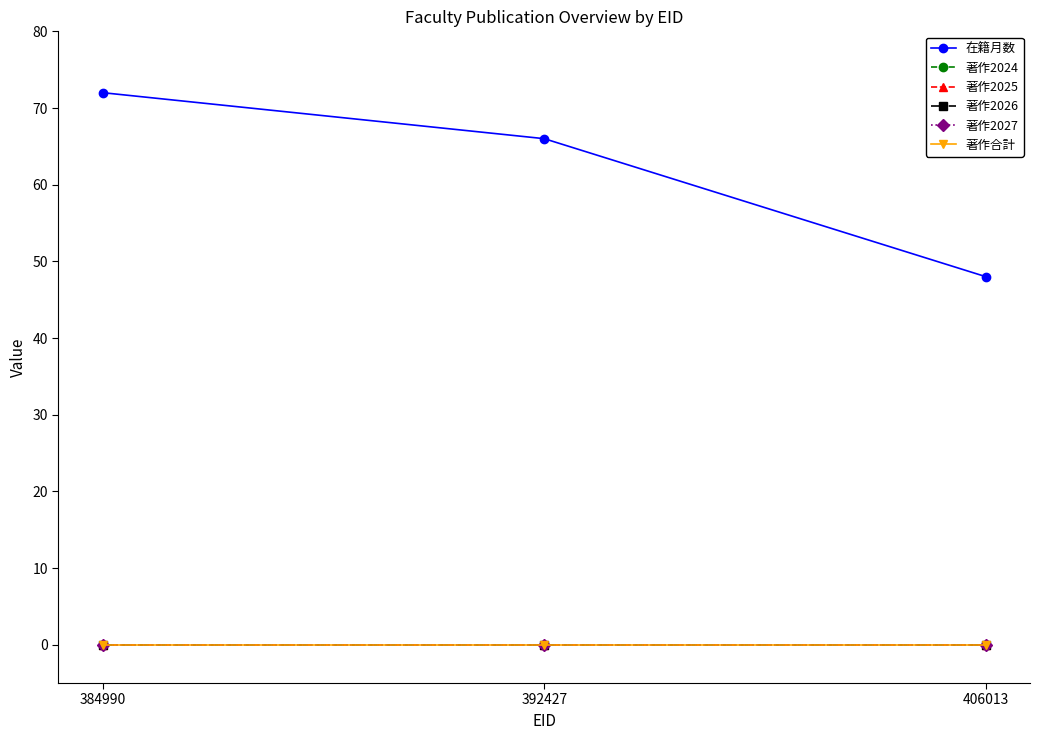

Does the chart display data point markers on the line(s)?

Yes